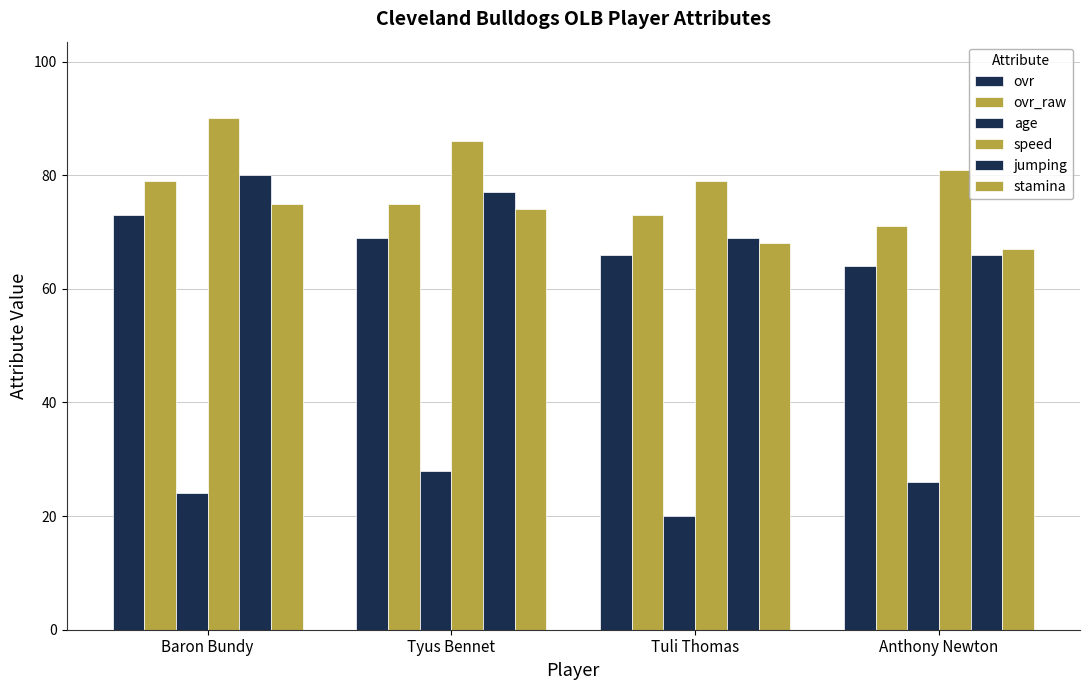

Reading left to right, transcribe all the data shown in this chart.

ovr: Baron Bundy=73	Tyus Bennet=69	Tuli Thomas=66	Anthony Newton=64
ovr_raw: Baron Bundy=79	Tyus Bennet=75	Tuli Thomas=73	Anthony Newton=71
age: Baron Bundy=24	Tyus Bennet=28	Tuli Thomas=20	Anthony Newton=26
speed: Baron Bundy=90	Tyus Bennet=86	Tuli Thomas=79	Anthony Newton=81
jumping: Baron Bundy=80	Tyus Bennet=77	Tuli Thomas=69	Anthony Newton=66
stamina: Baron Bundy=75	Tyus Bennet=74	Tuli Thomas=68	Anthony Newton=67